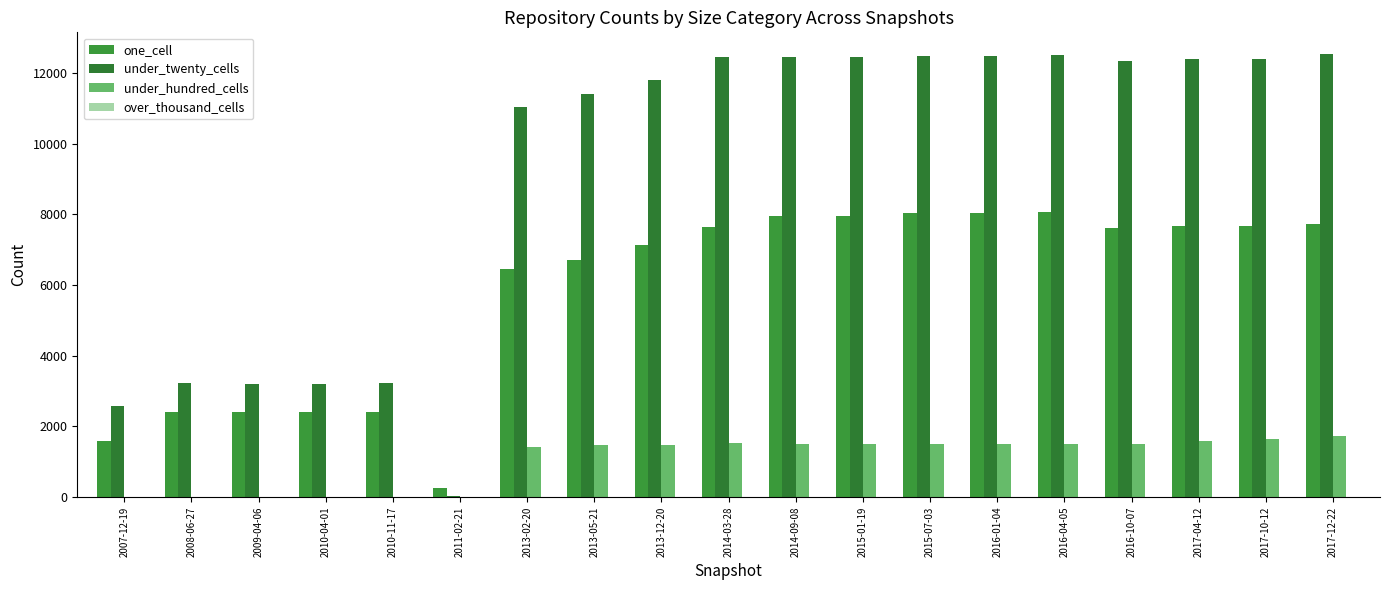

At which category is the sum across all series the highest?

2016-04-05